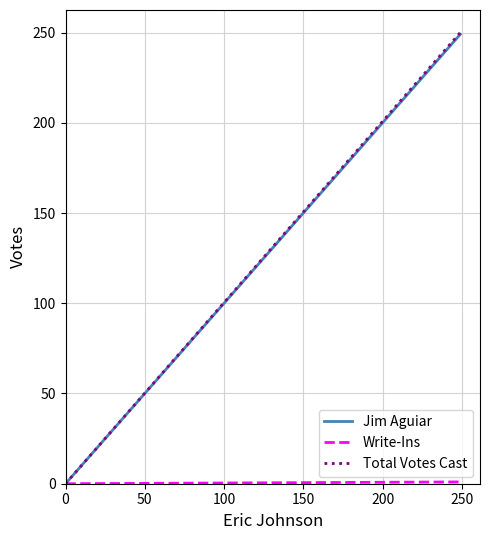

Which series changed the most between 0 and 50?

Total Votes Cast